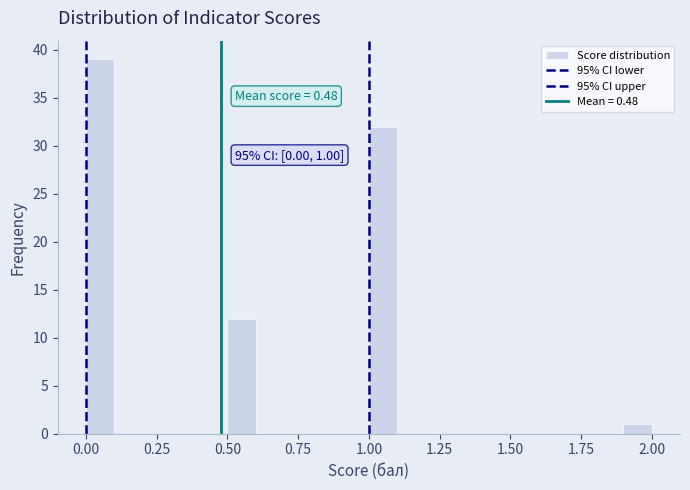

Read against the x-axis, roughly where is the centre of the tallest bar?

0.05